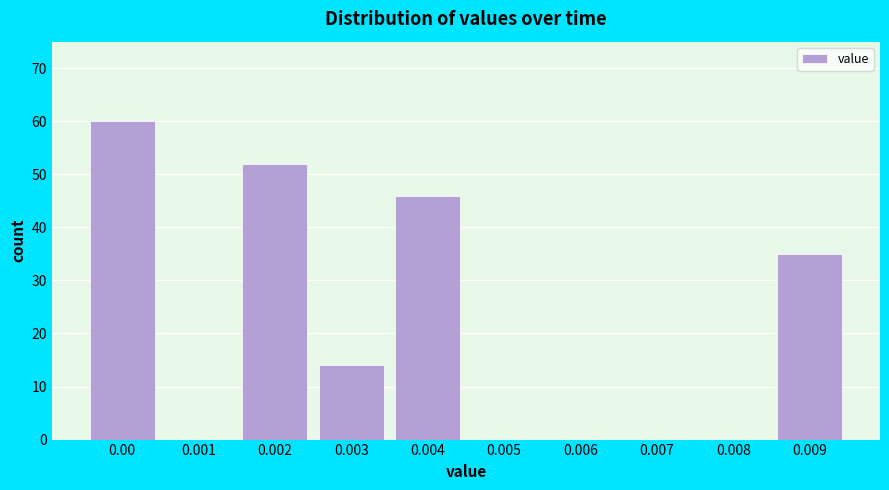

Reading right to left, extract all data points from this chart.

0.009=35	0.008=0	0.007=0	0.006=0	0.005=0	0.004=46	0.003=14	0.002=52	0.001=0	0.00=60